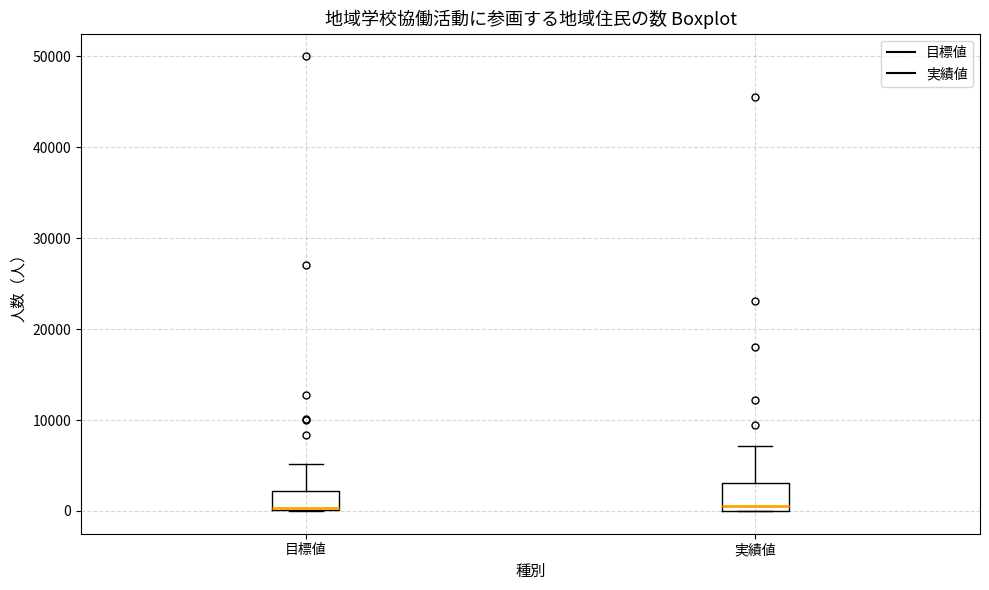

Reading left to right, transcribe this box plot: for each box, give where its median line is, the range the box spans, and where its two whiskers end, as read against the y-axis. The values are not printed on the chart, so give them approximately, as read against the axis.

目標値: median 0, box 0 to 2000, whiskers 0 to 5000
実績値: median 0 (just above the box's lower edge), box 0 to 3000, whiskers 0 to 7000